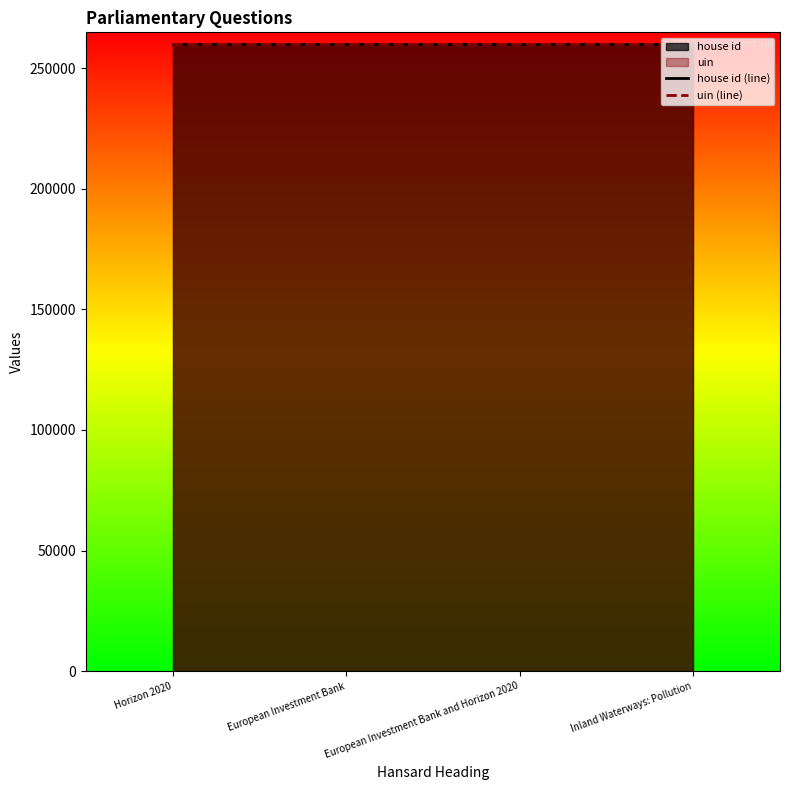

True or false: house id (line) has a value of 80435 at European Investment Bank.

False